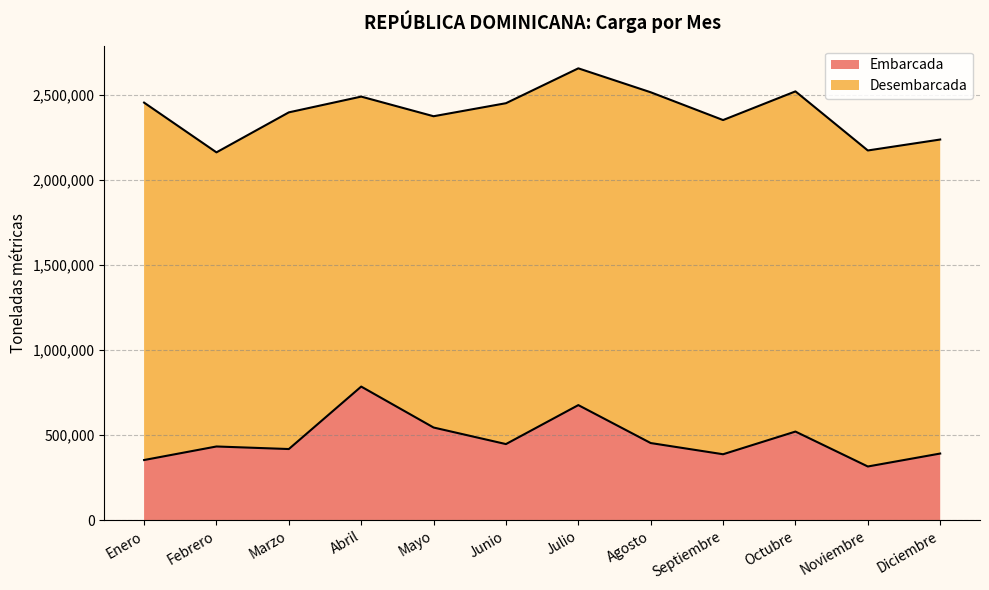

Reading left to right, what are all the values shown in this chart?

353707	433366	418305	785710	544915	447456	676745	453559	387686	521128	315647	391823